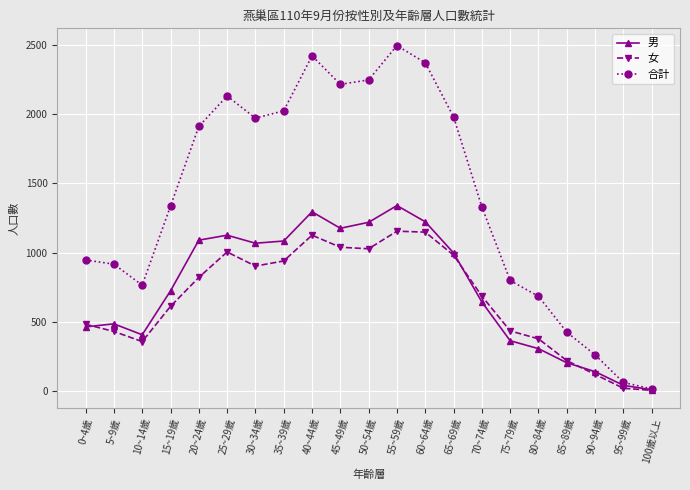

What is the difference between the second highest and minimum values in the 合計 series?

2405